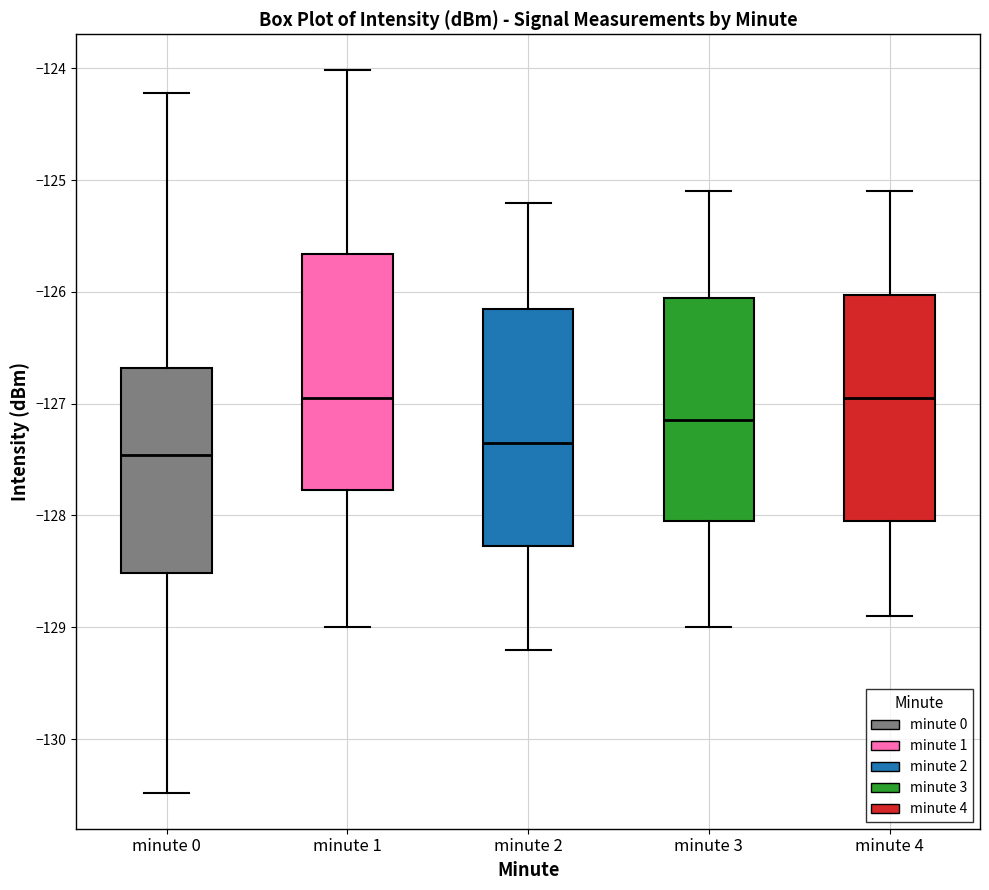

Where does the lower whisker of the box for minute 0 end on the y-axis? The values are not printed on the chart, so give them approximately, as read against the axis.

-130.5